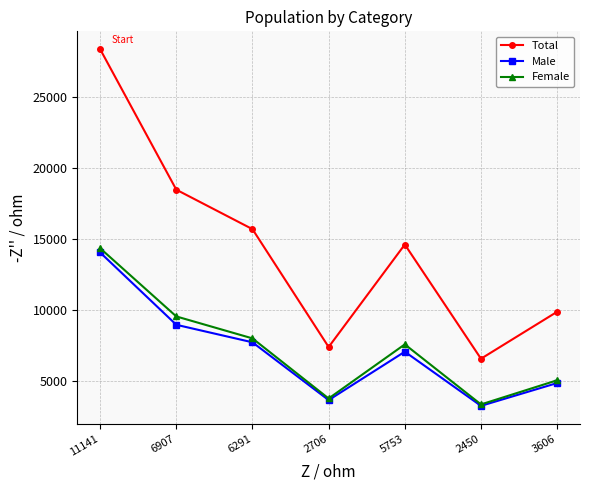

The Male series shows 7032 at 5753. True or false?

True